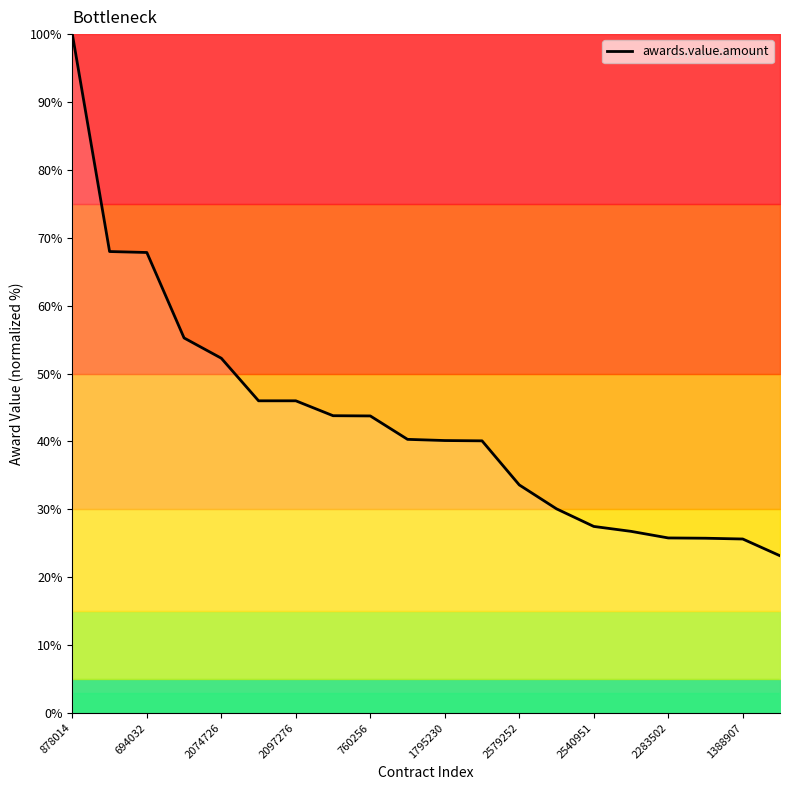

What is the minimum value shown in the chart?

23.2